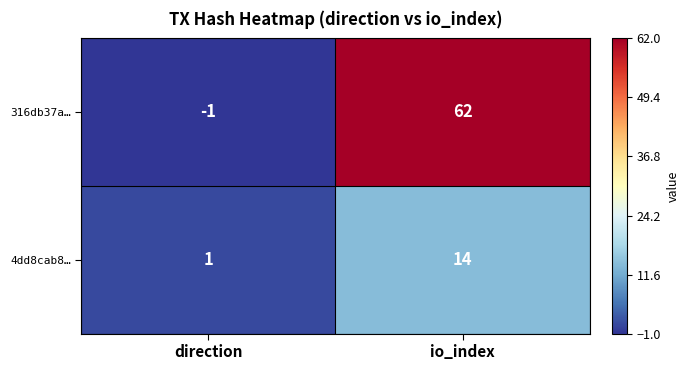

Which category has the highest value in the 4dd8cab8… series?

io_index